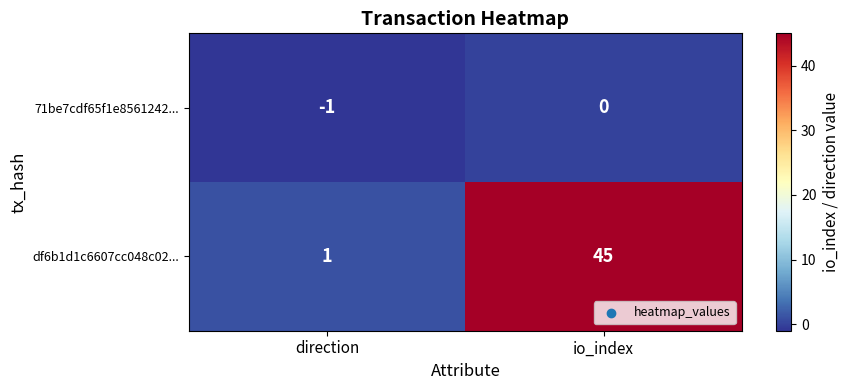

At how many categories does at least one series exceed 42?

1